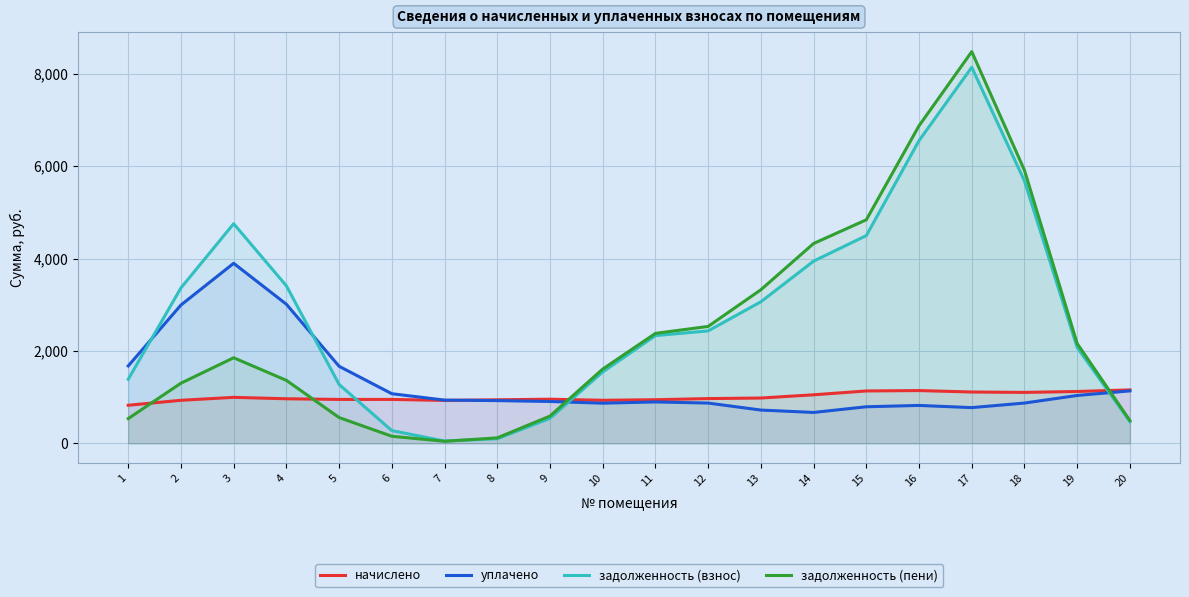

How many interior local valleys does the задолженность (пени) series have?

1